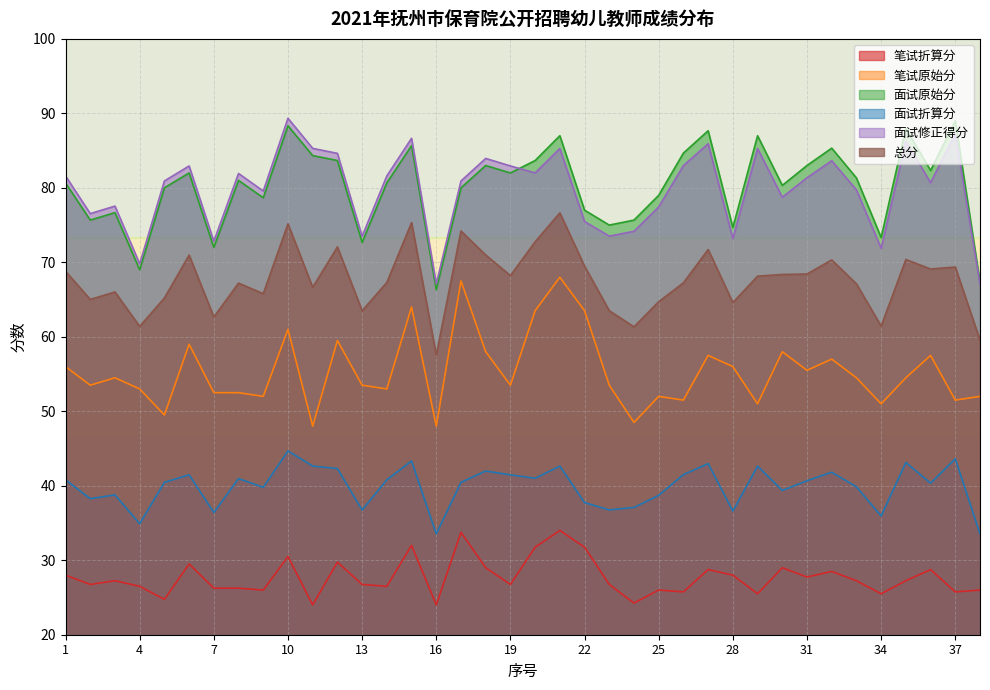

How many data points does each series have?

38